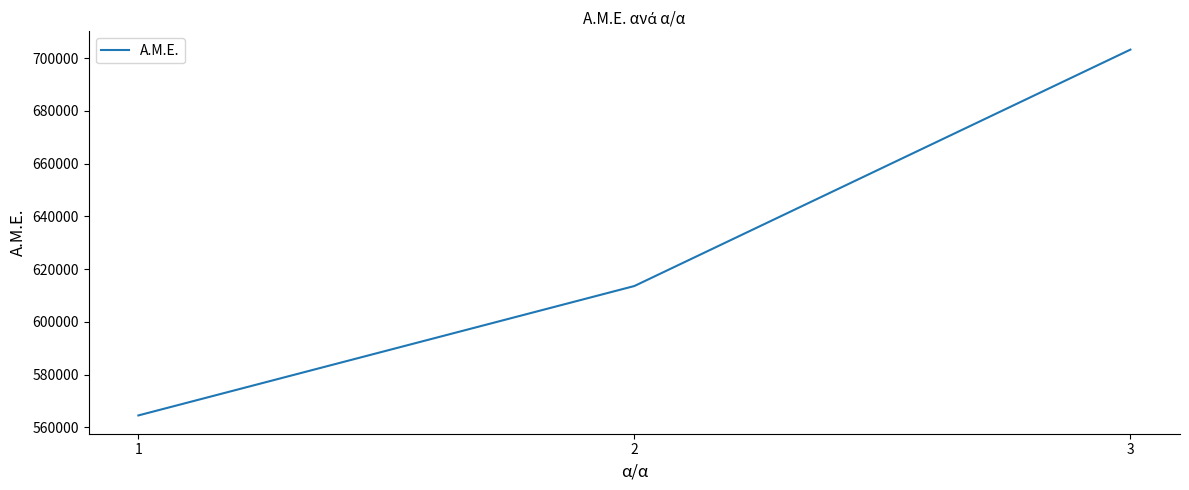

List the labels in order of value, largest first.

3, 2, 1